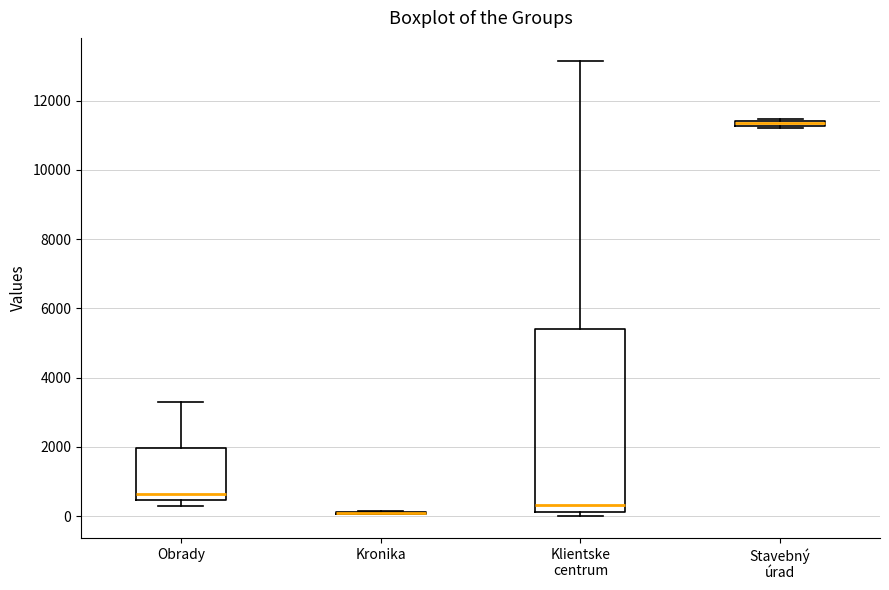

Where does the upper whisker of the box for Klientske centrum end on the y-axis? The values are not printed on the chart, so give them approximately, as read against the axis.

13200